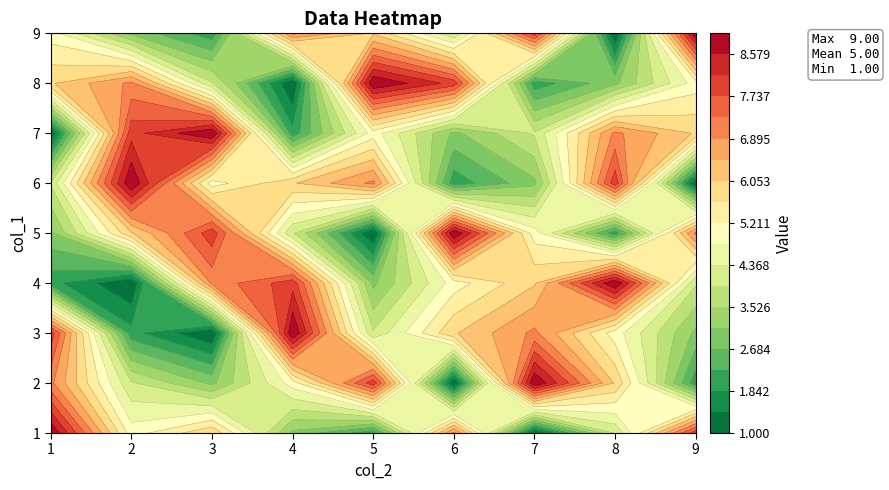

Which series has the largest total across all categories?

1